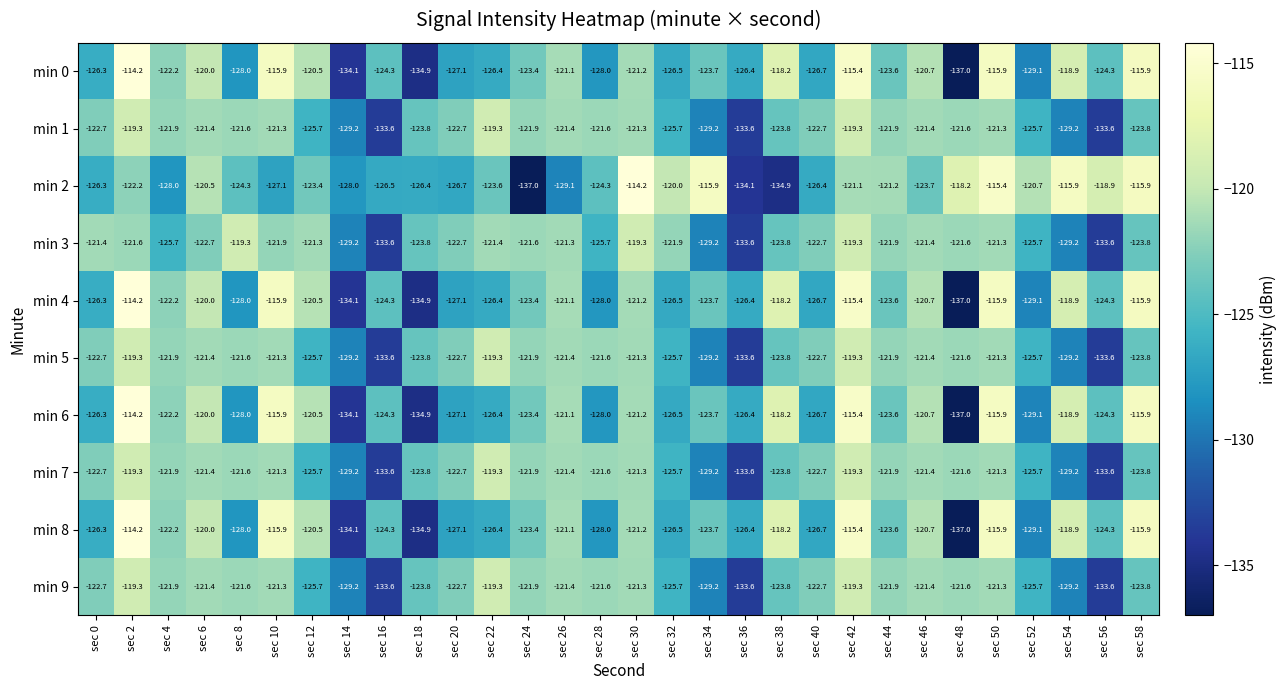

What is the difference between the min 9 values at sec 20 and sec 6?

1.3